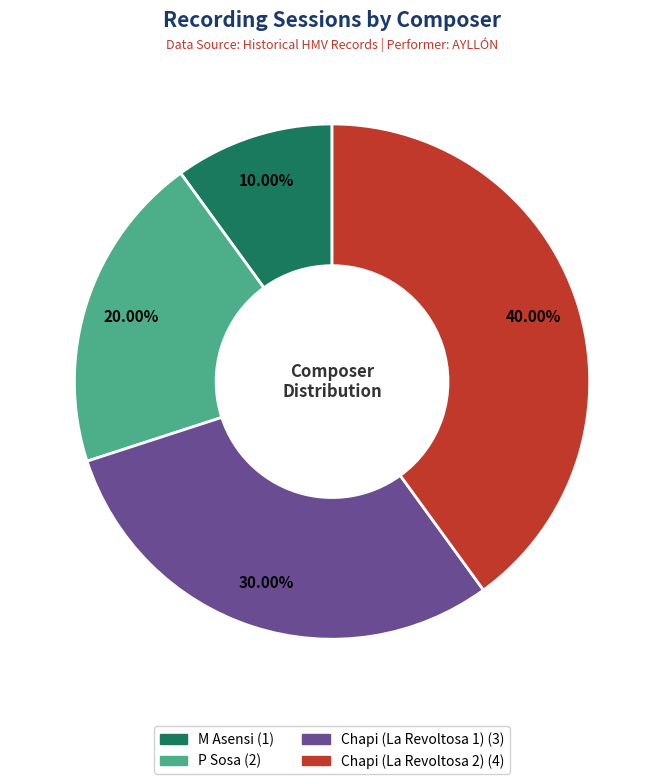

Rank the categories by value from lowest to highest.

M Asensi, P Sosa, Chapi (La Revoltosa 1), Chapi (La Revoltosa 2)